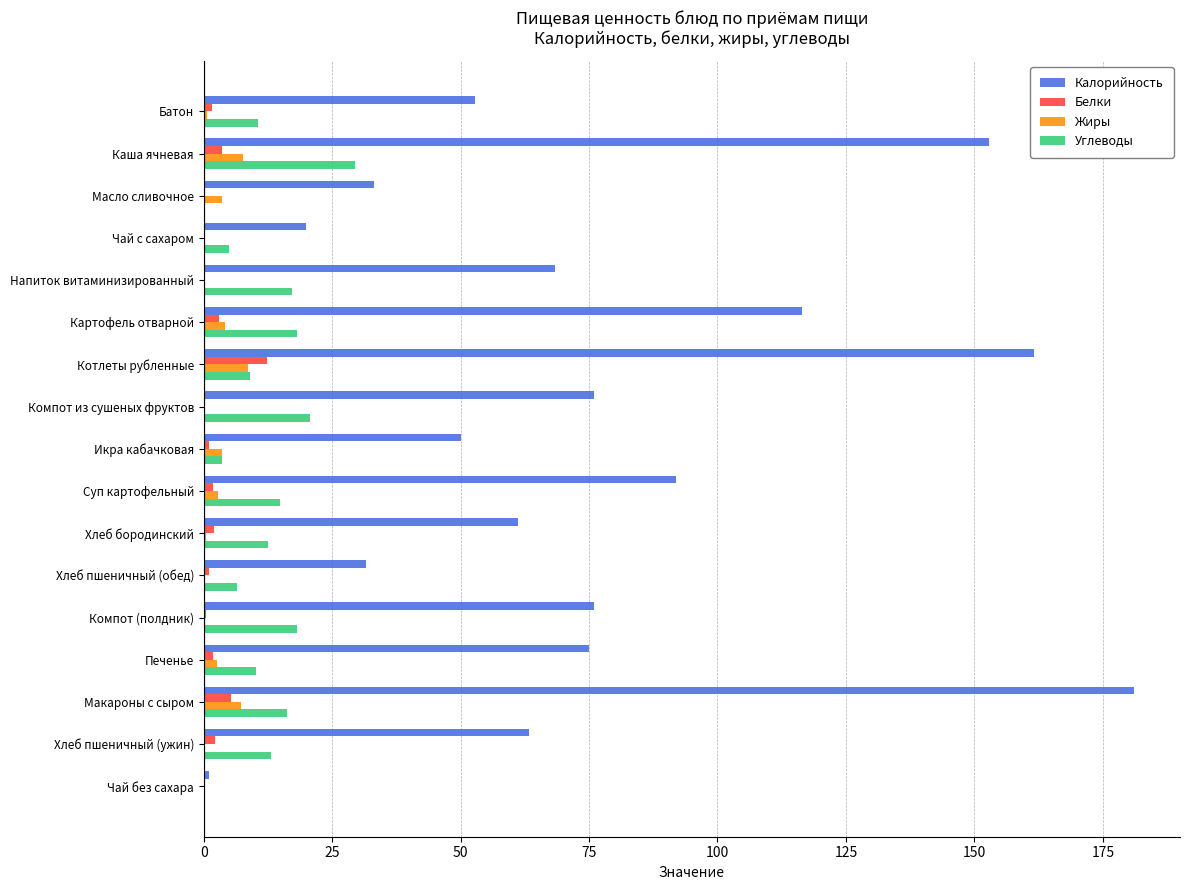

What is the maximum value for Углеводы?

29.4